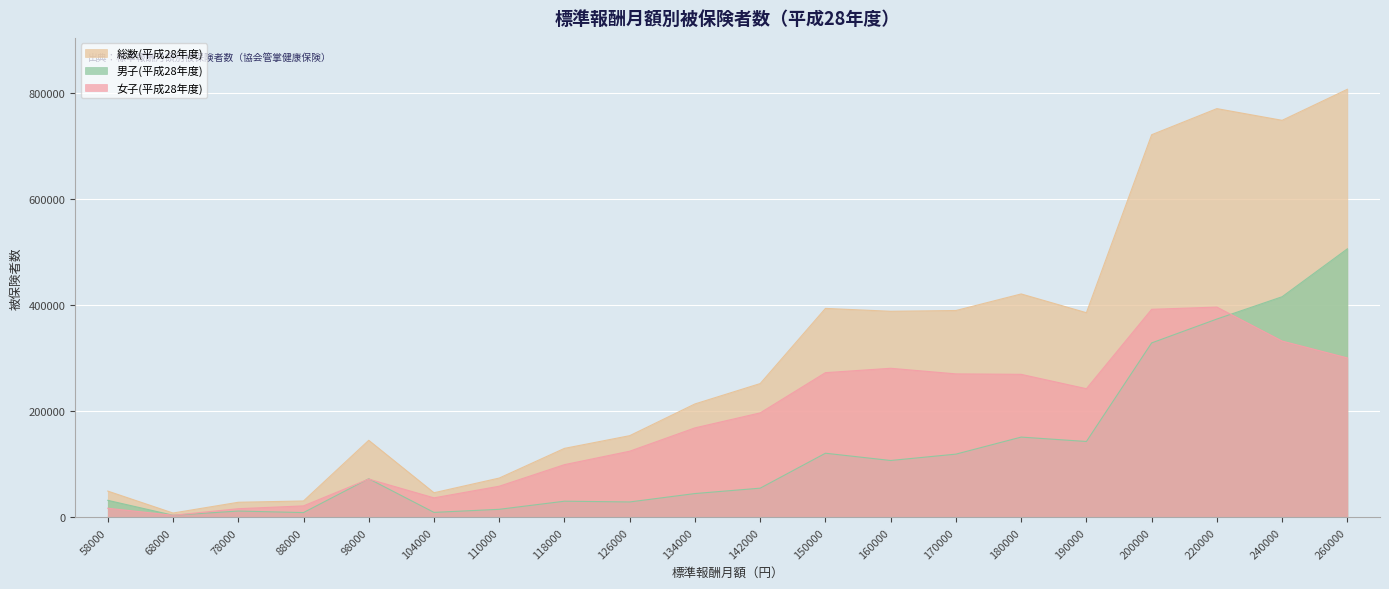

Which series has the largest total across all categories?

総数(平成28年度)